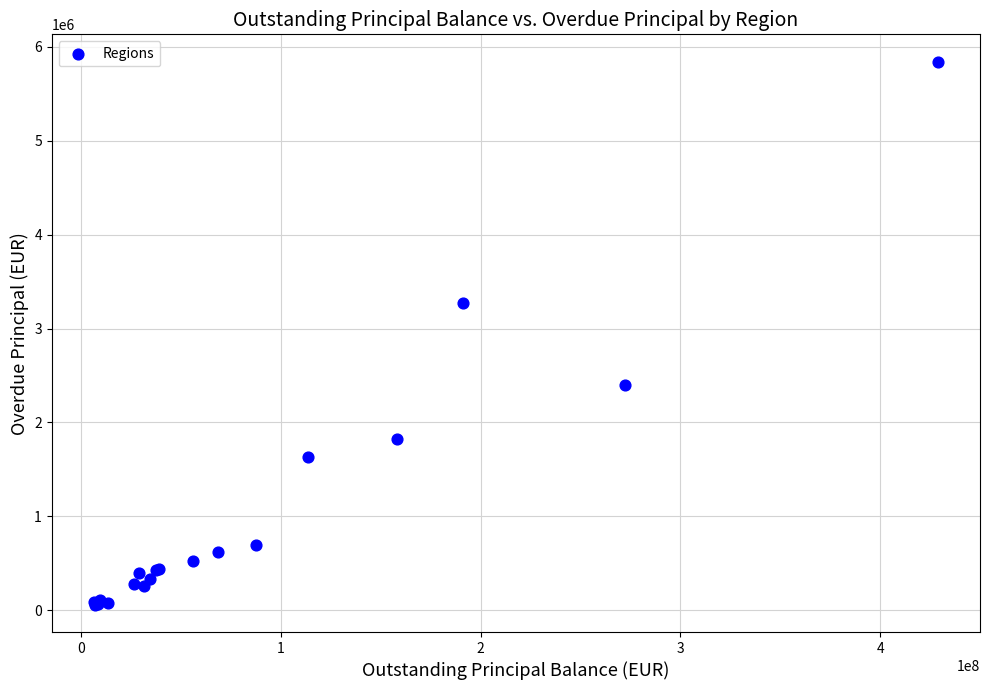

What Y value in the scatter plot is closest to 2950566?

3268736.9